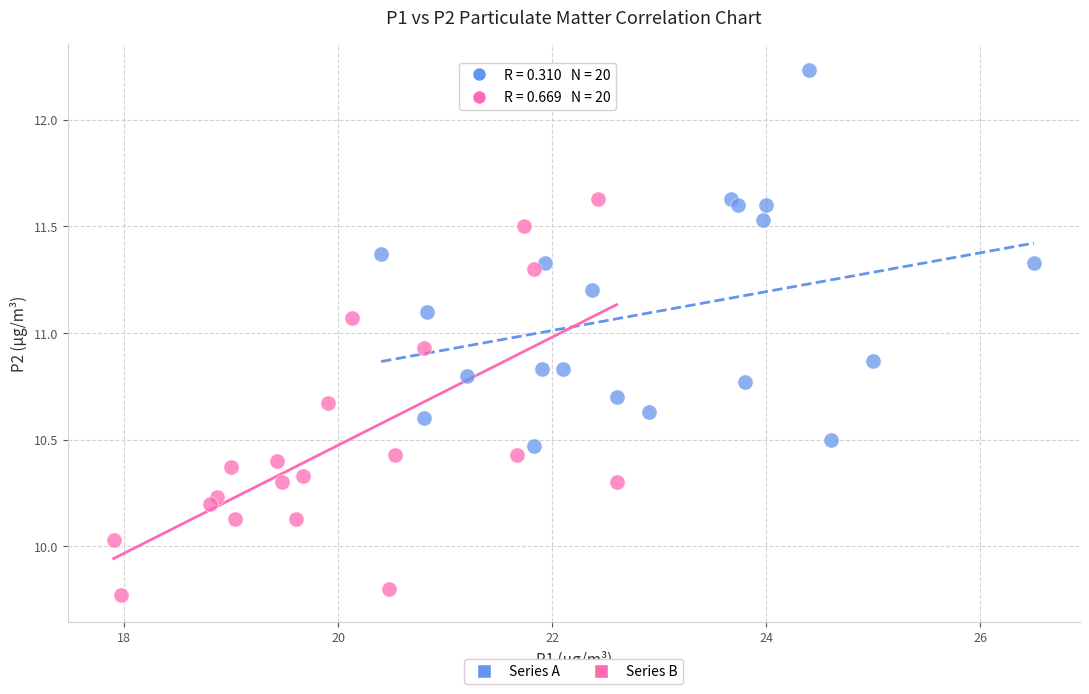

Which series contains the lowest Y value?

Series B